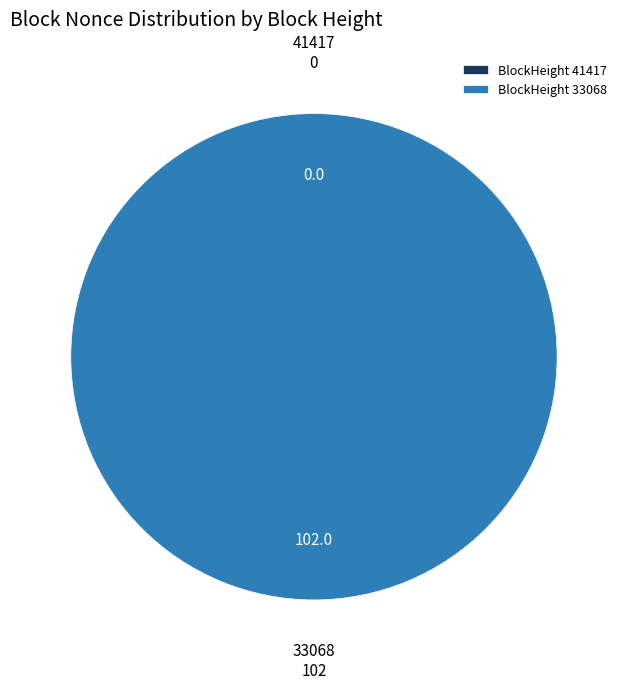

To the nearest percent, what percentage of the pie is 33068?

100%